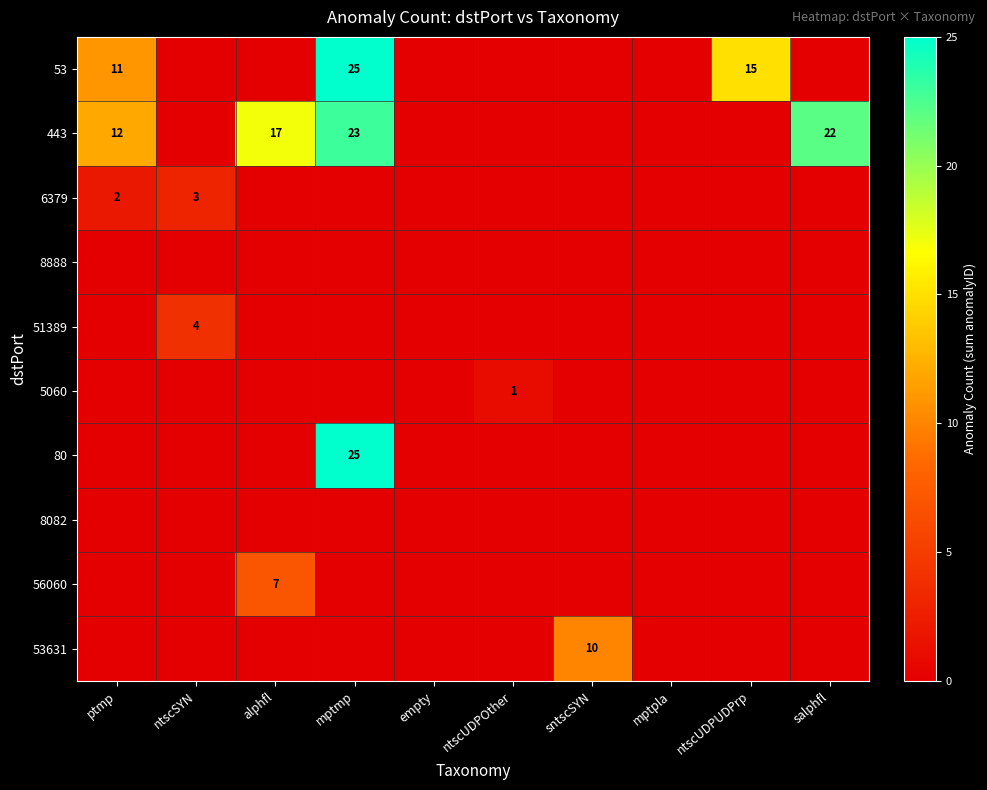

True or false: 443 has a value of 18 at ptmp.

False